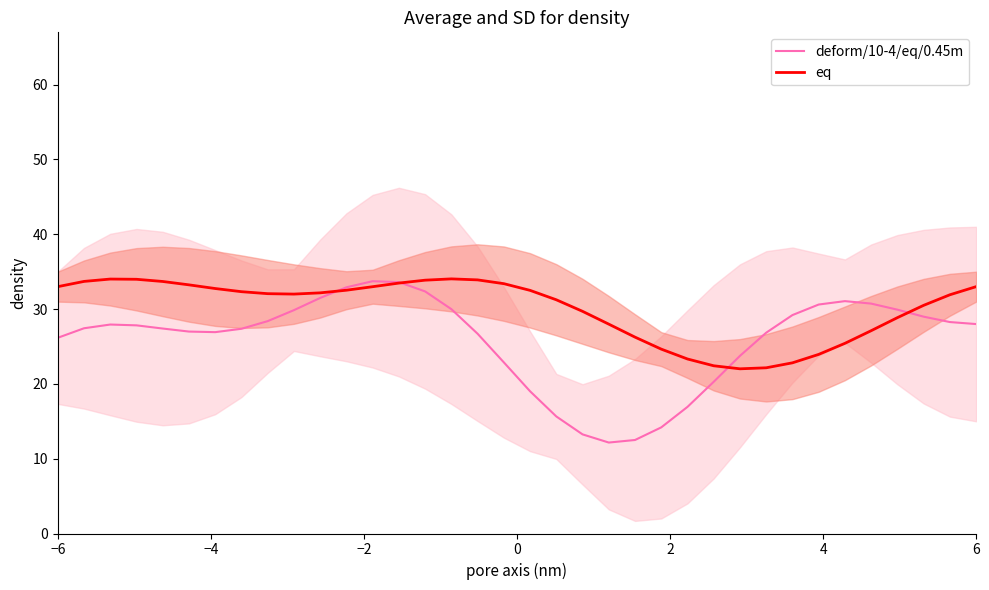

How many interior local valleys does the eq series have?

2